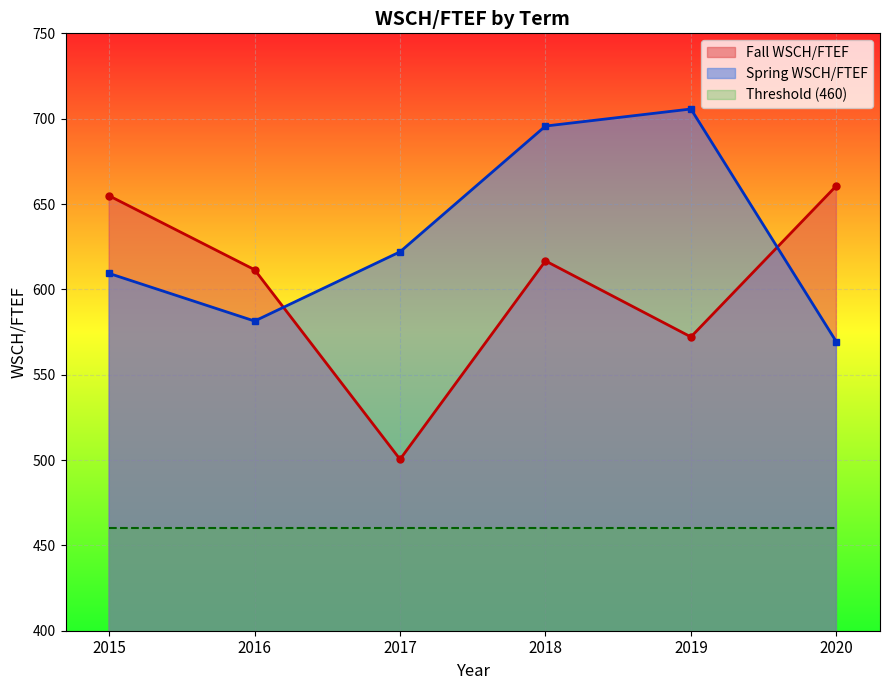

What is the average value of the Spring WSCH/FTEF series?

630.6